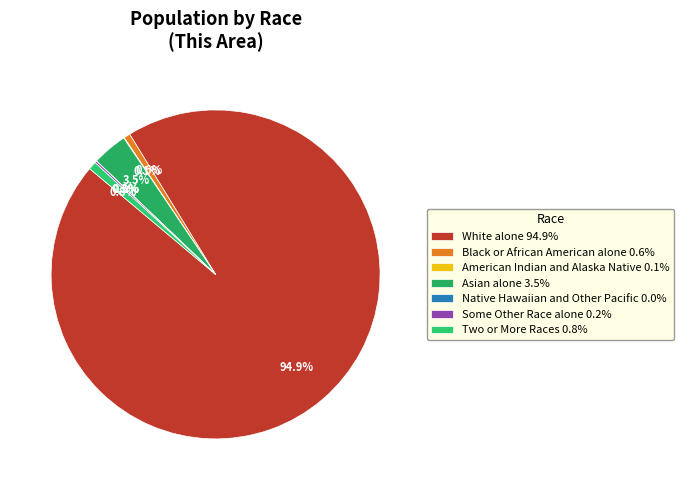

To the nearest percent, what portion does Black or African American alone represent?

1%